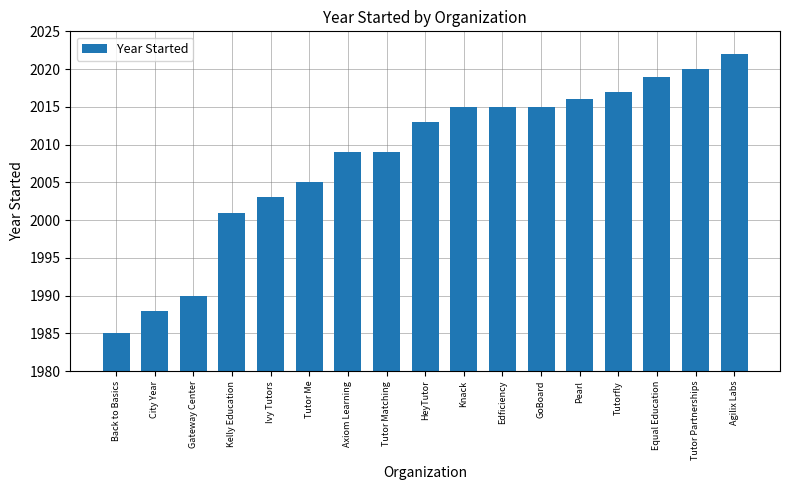

What is the difference between the second highest and second lowest values?

32